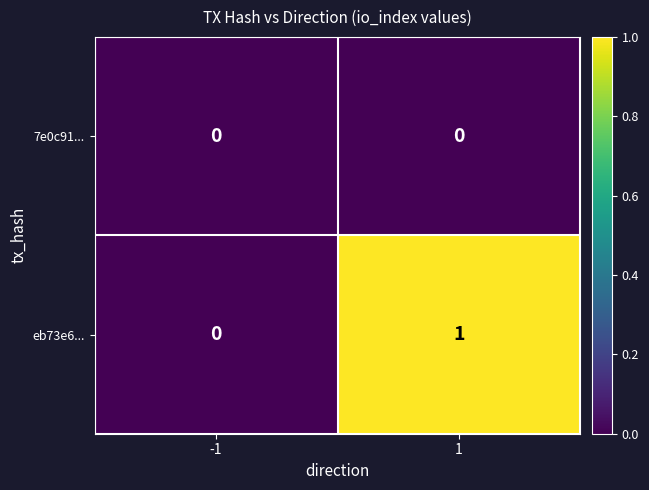

Reading left to right, transcribe all the data shown in this chart.

7e0c91...: -1=0	1=0
eb73e6...: -1=0	1=1